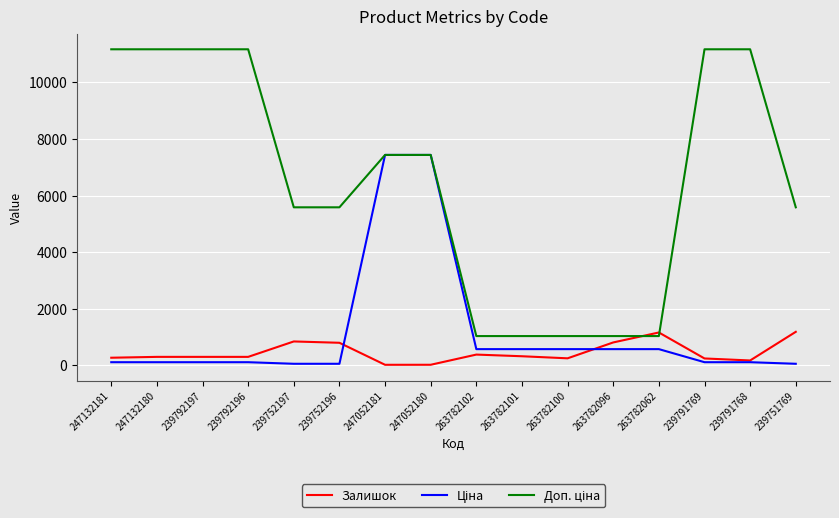

What is the total value across all series at 263782062?

2770.6